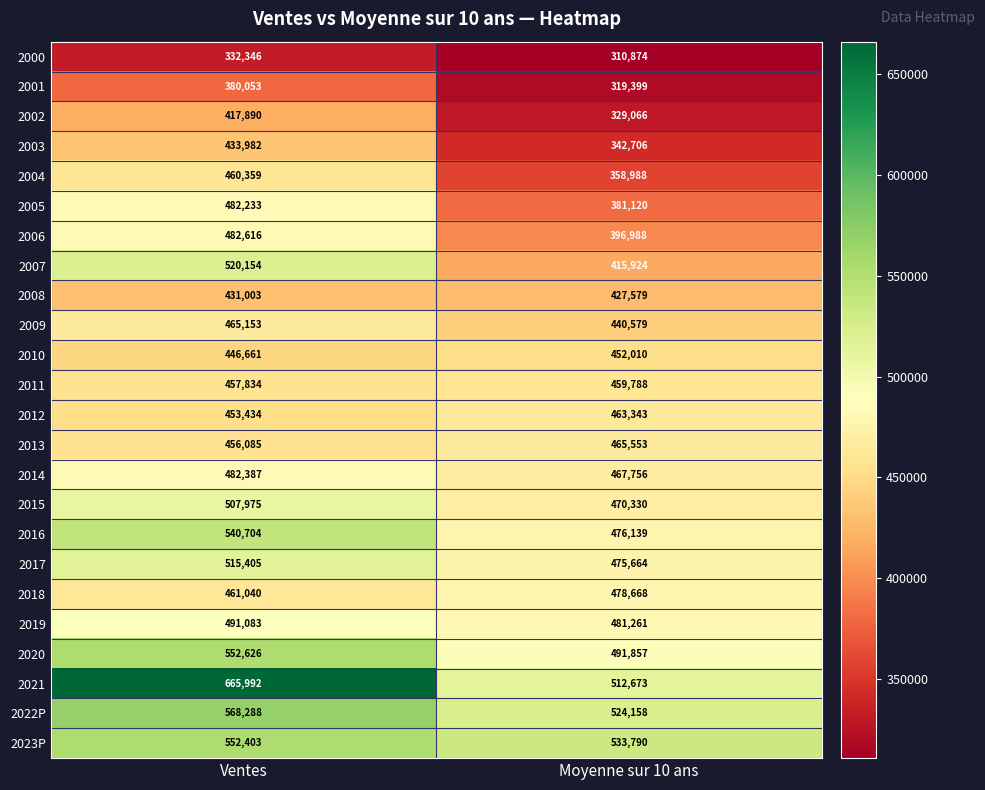

The value of 2021 at Ventes is 665992. True or false?

True